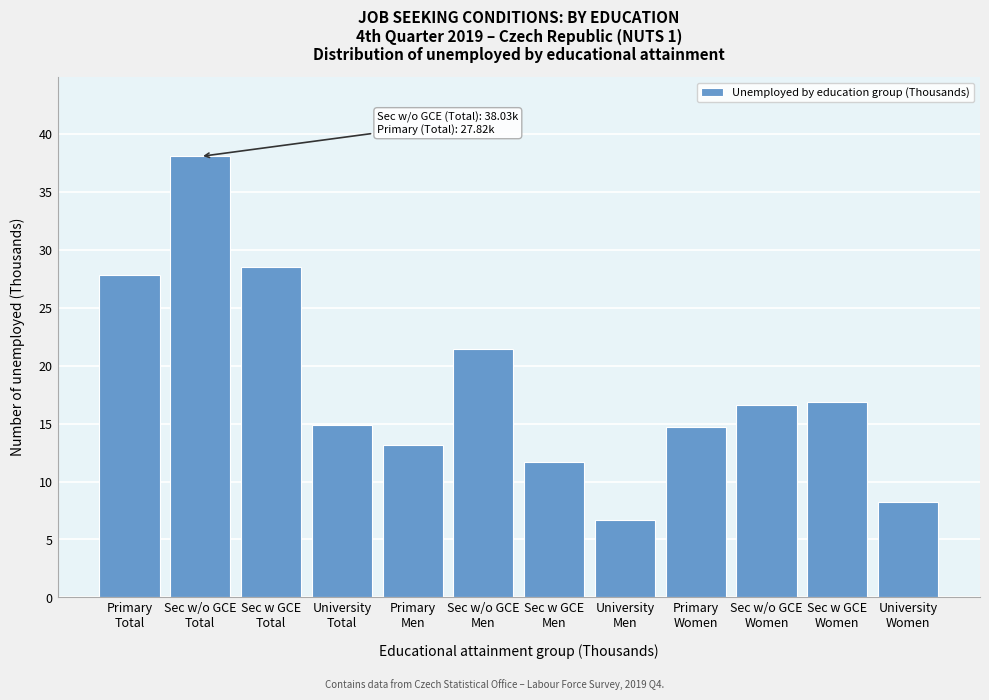

Reading right to left, extract all data points from this chart.

8.2	16.8	16.6	14.7	6.7	11.7	21.4	13.1	14.9	28.5	38.0	27.8